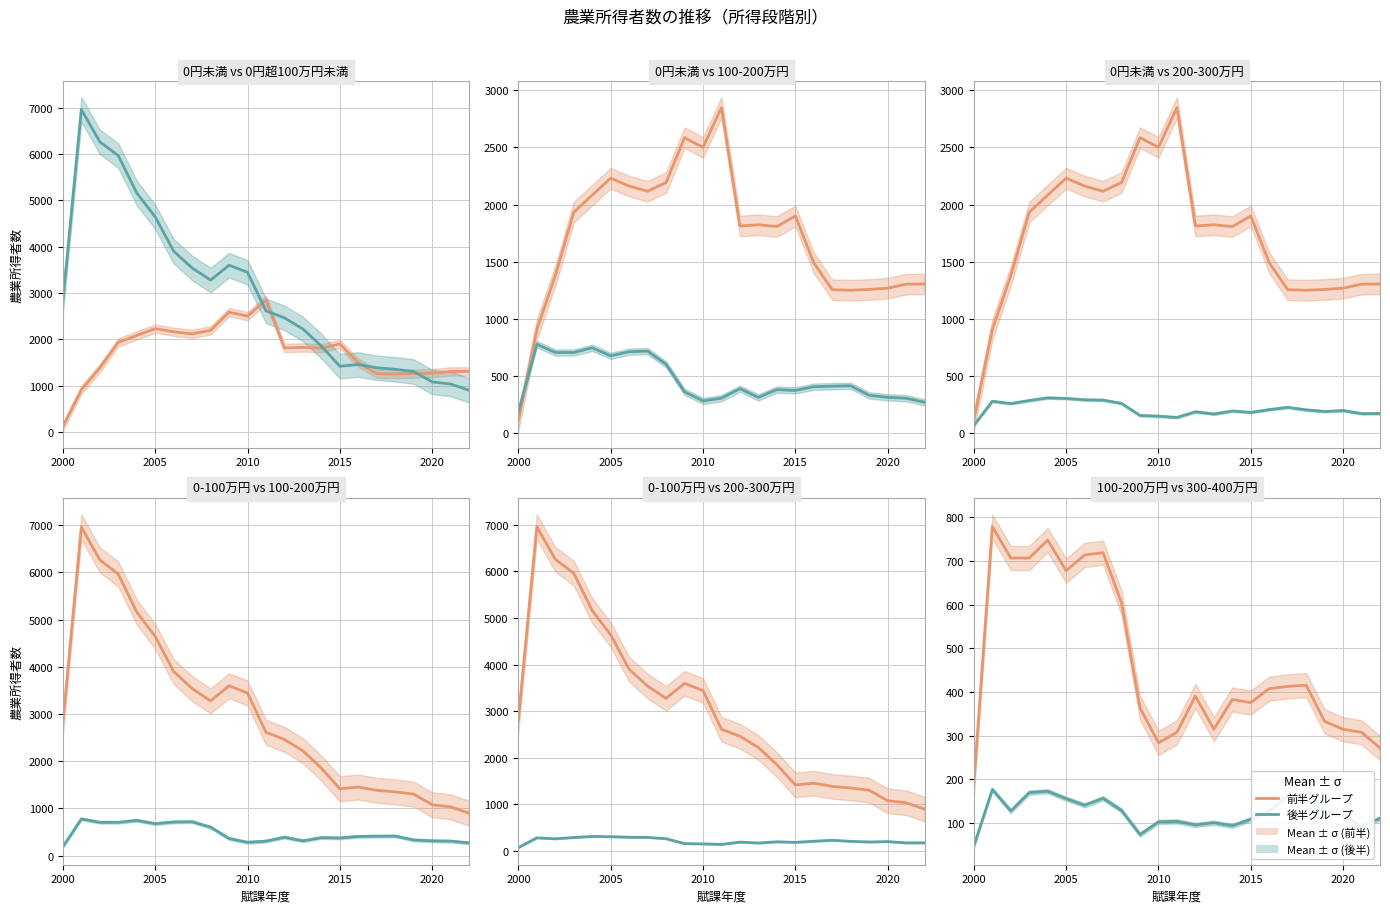

Which label corresponds to the smallest value in the chart?

2000